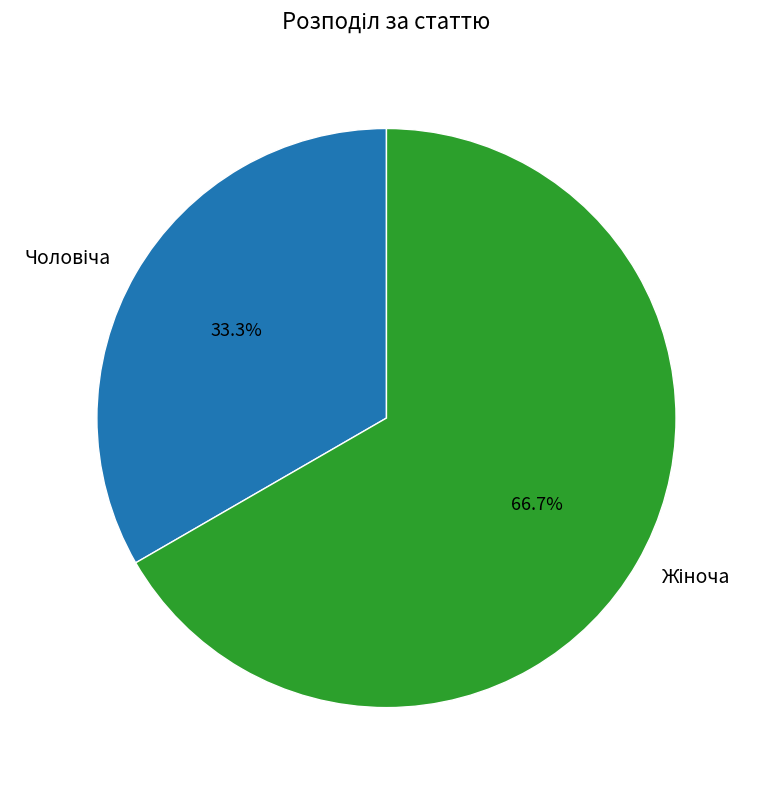

Is there any slice that represents more than half of the pie?

Yes